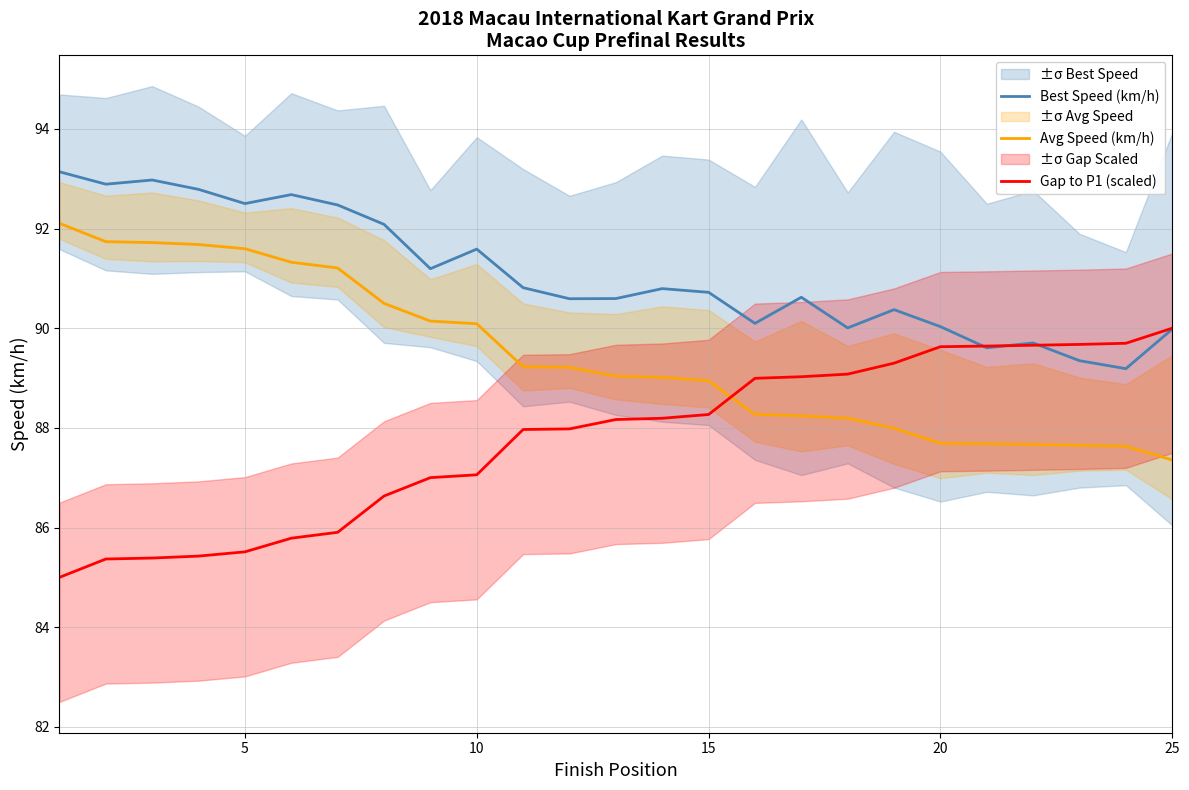

Read the Best Speed (km/h) value at 5.

92.5